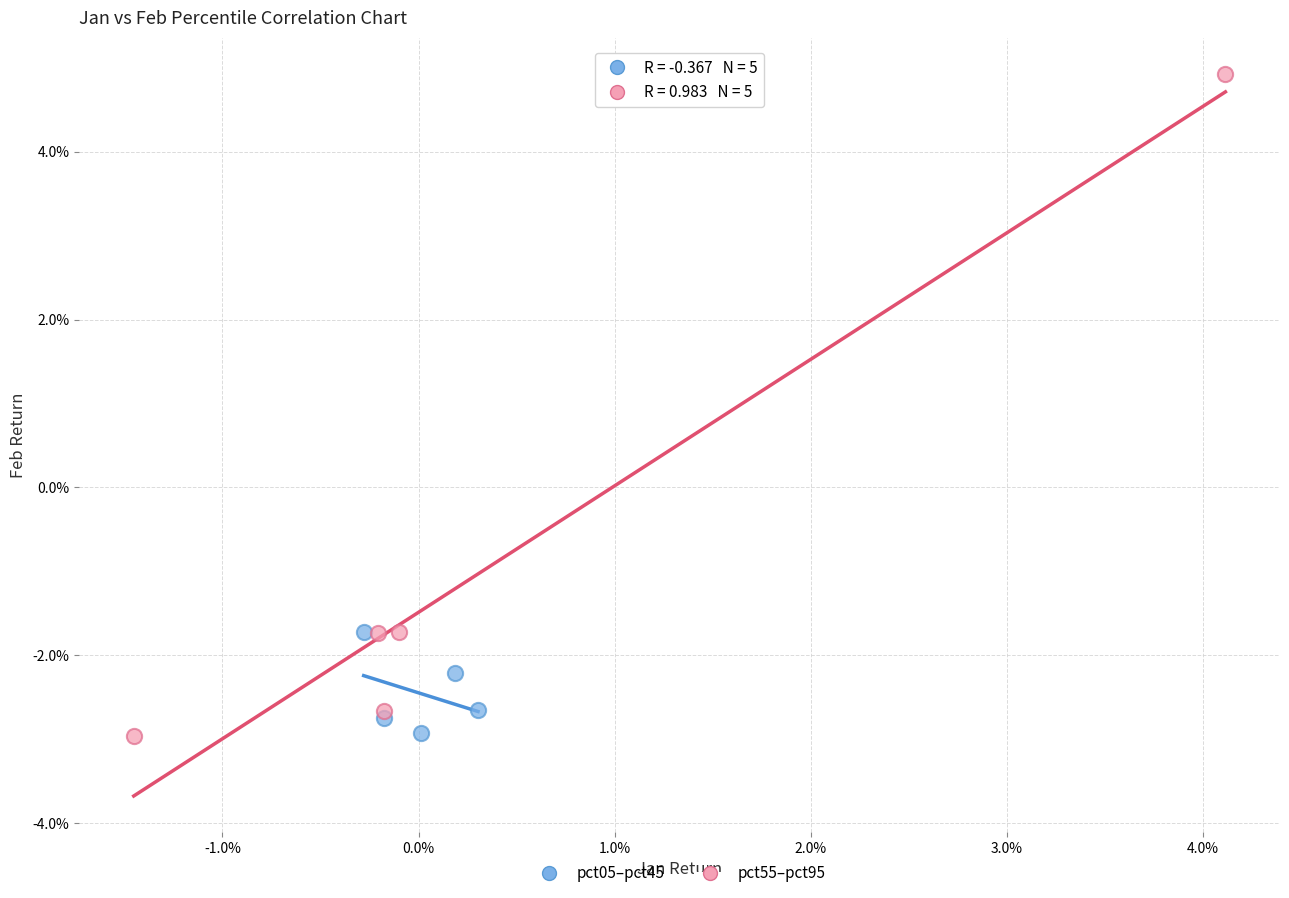

Which series has the largest Y range (max minus min)?

pct55–pct95